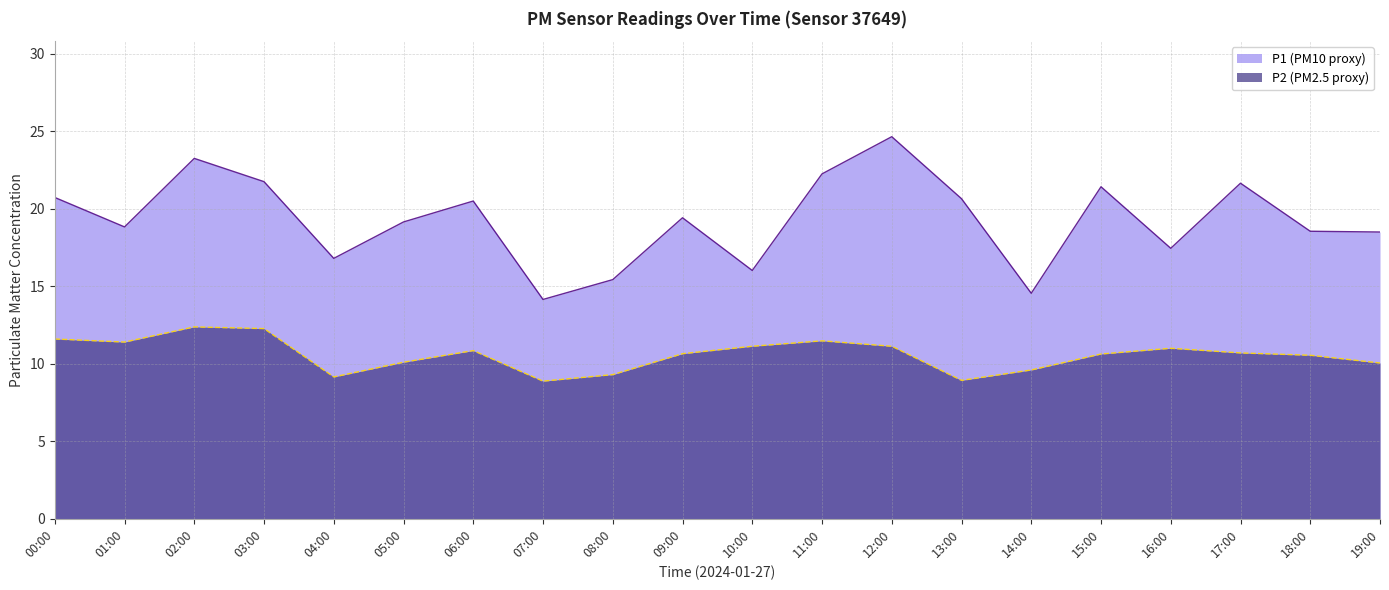

Is the value of P2 at 06:00 greater than the value of P1 at 00:00?

No